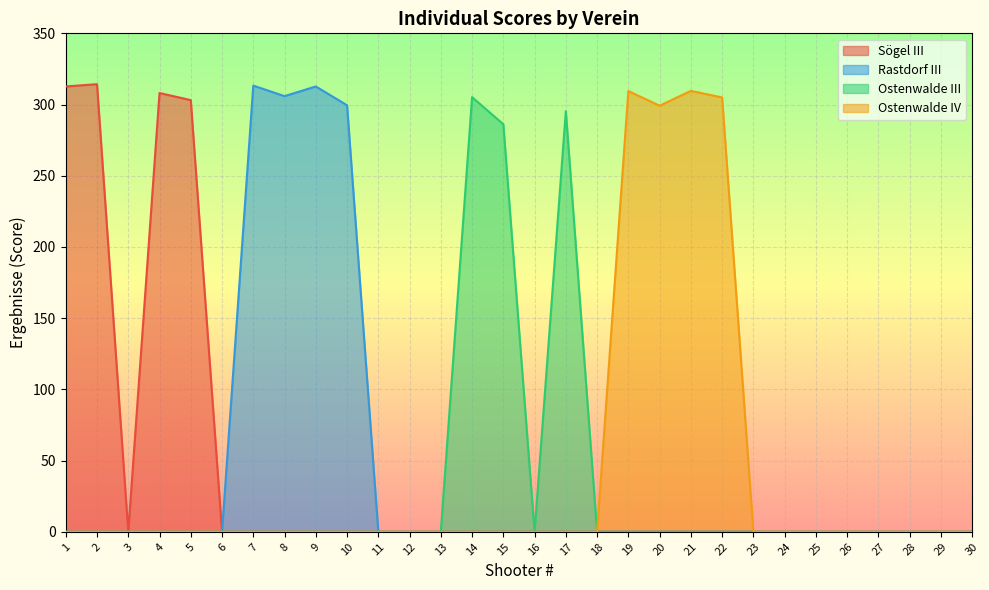

What is the difference between the maximum and minimum values in the Sögel III series?

314.3